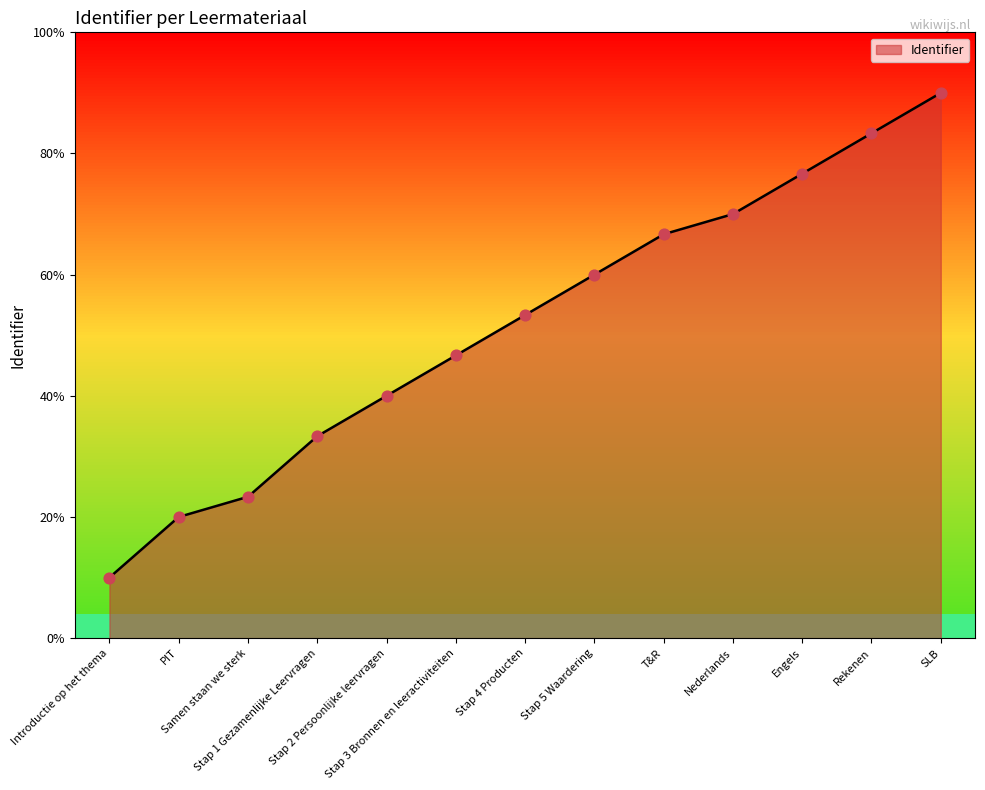

Does the chart have visible grid lines?

No